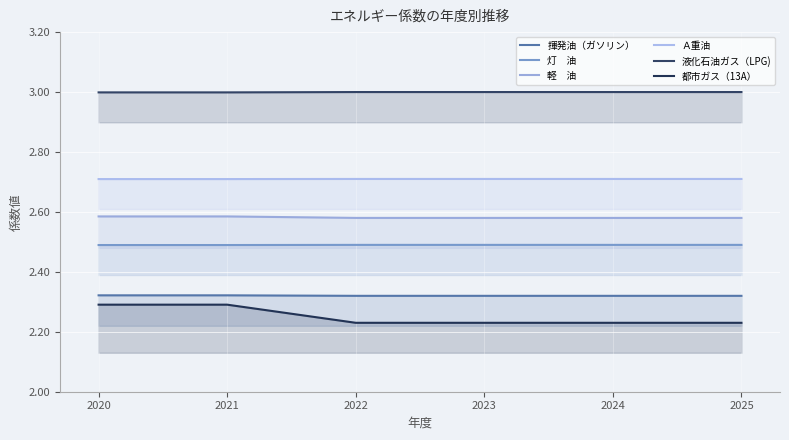

True or false: 灯　油 and 揮発油（ガソリン） cross at least once.

False